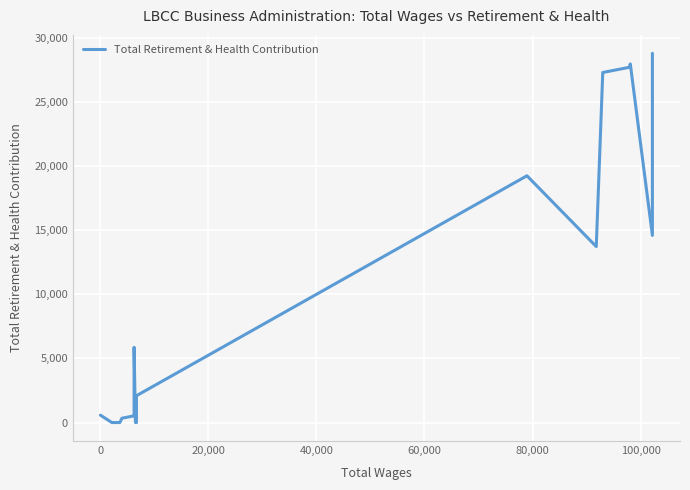

True or false: the data has more than 0 interior local peaks.

True